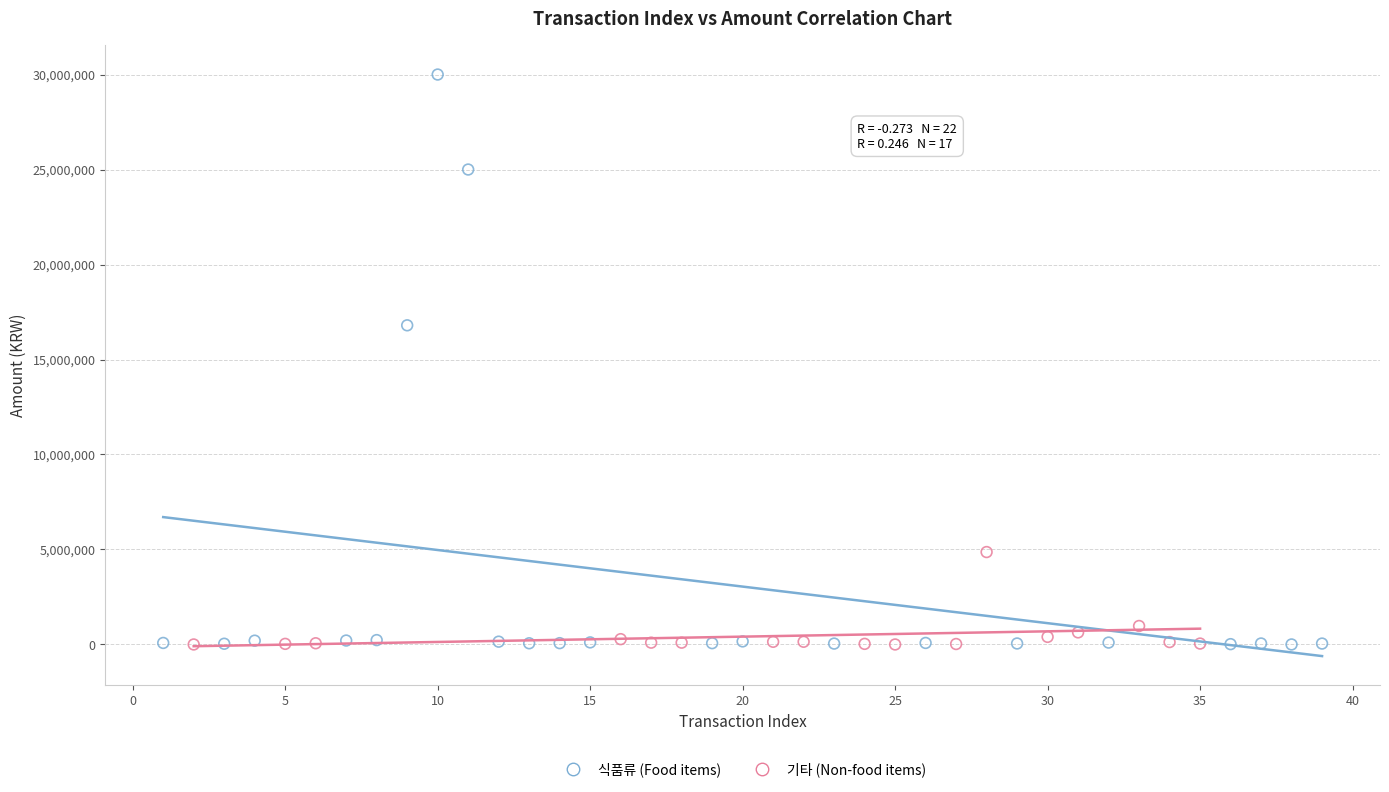

Which series has the widest spread of Y values?

식품류 (Food items)